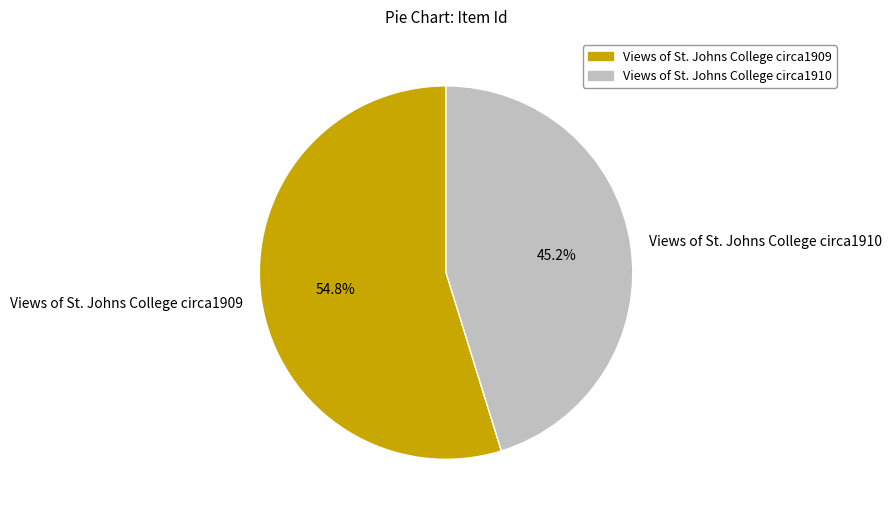

What is the majority slice?

Views of St. Johns College circa1909